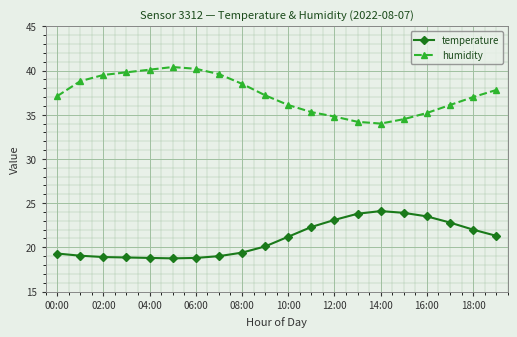

What is the minimum value shown in the chart?

18.8